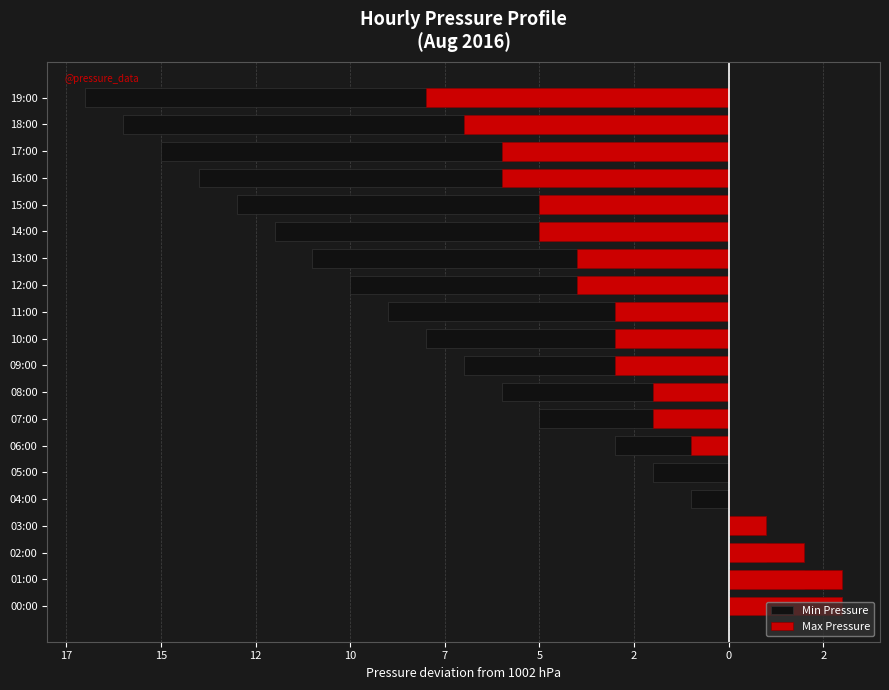

Reading left to right, extract all data points from this chart.

Min Pressure: 3	2	1	0	-1	-2	-3	-5	-6	-7	-8	-9	-10	-11	-12	-13	-14	-15	-16	-17
Max Pressure: 3	3	2	1	0	0	-1	-2	-2	-3	-3	-3	-4	-4	-5	-5	-6	-6	-7	-8